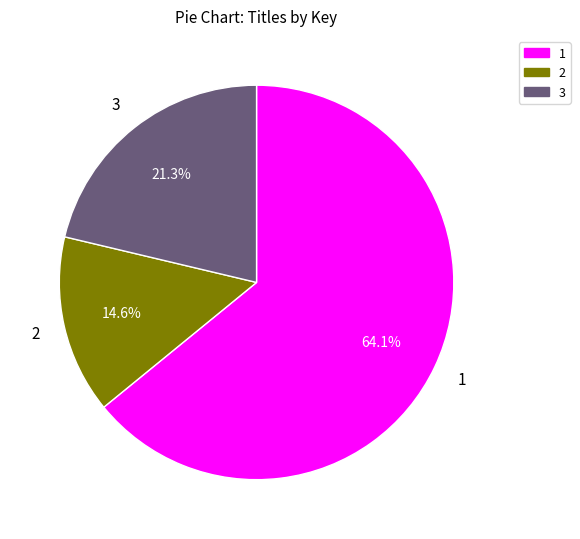

To the nearest percent, what is the difference between the largest and smallest slice percentages?

49%